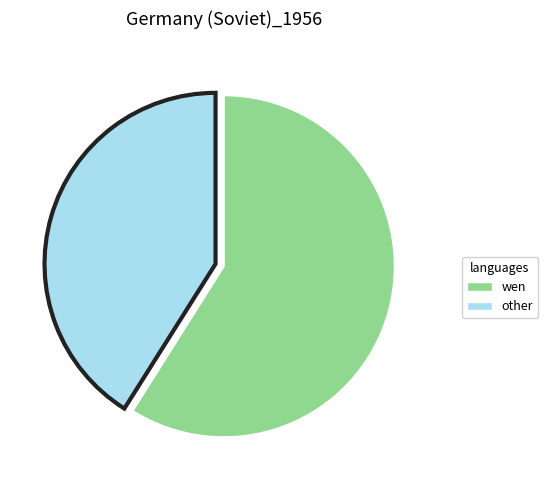

Is there a majority slice in this chart?

Yes